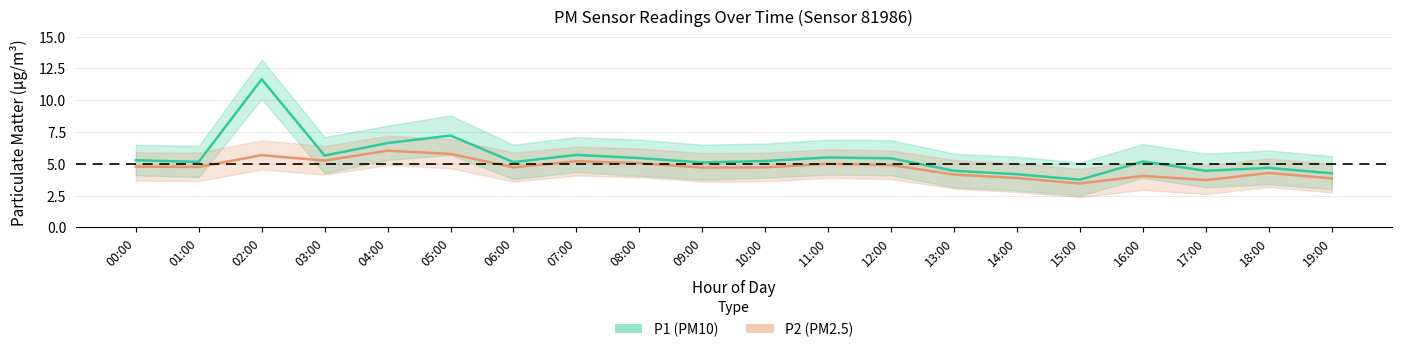

Is the value of P1 (PM10) at 04:00 greater than the value of P2 (PM2.5) at 08:00?

Yes